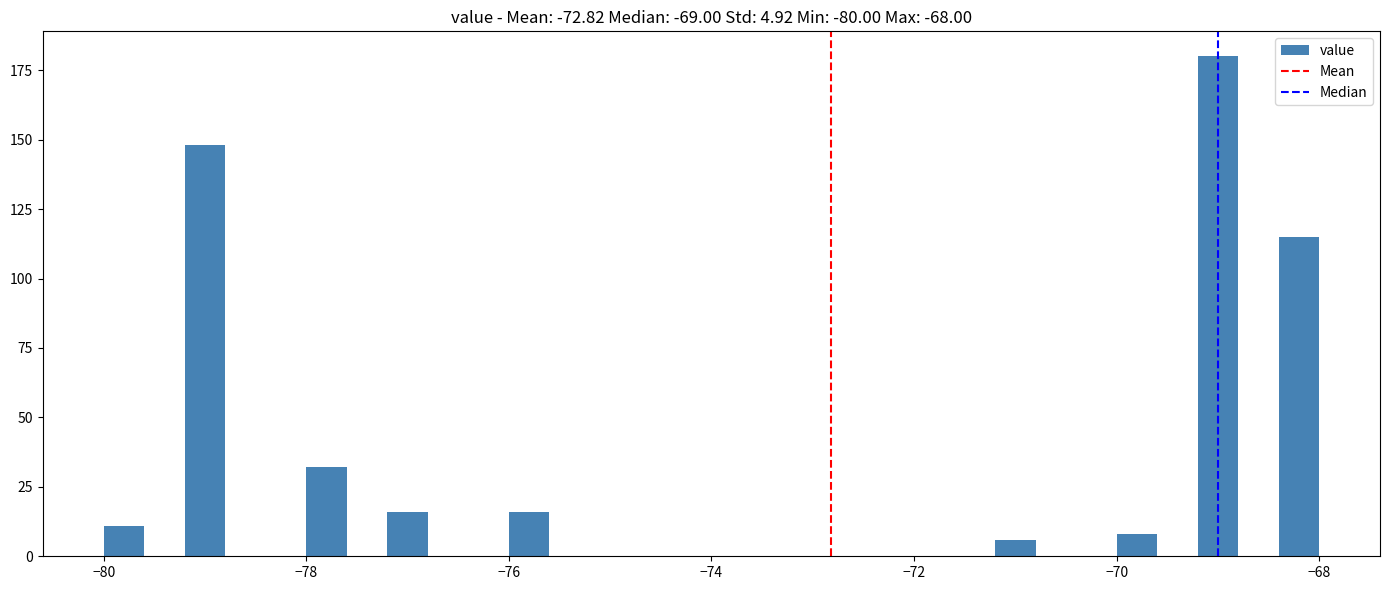

Around what value on the x-axis is the tallest bar? Give the approximate position of its centre, as read against the axis.

-69.0